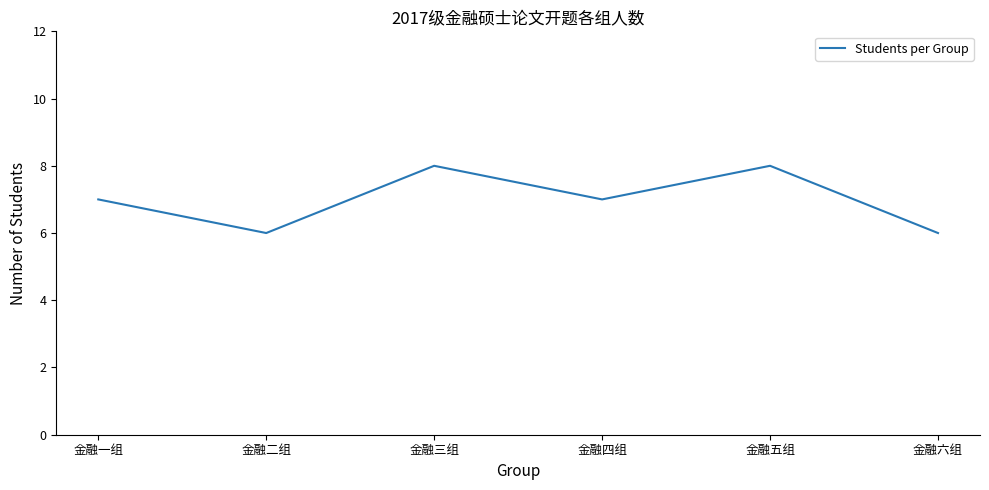

What is the difference between the values at 金融六组 and 金融五组?

2